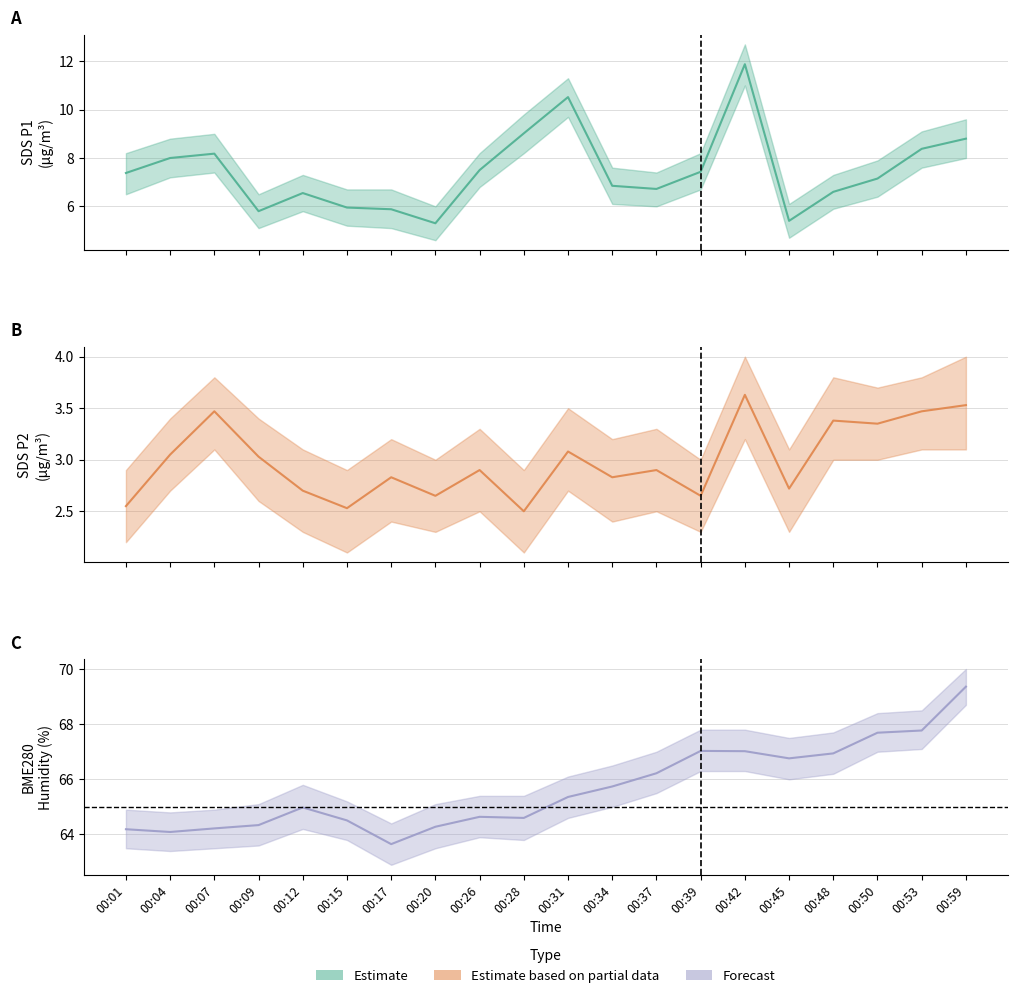

How many lines are shown in the chart?

3